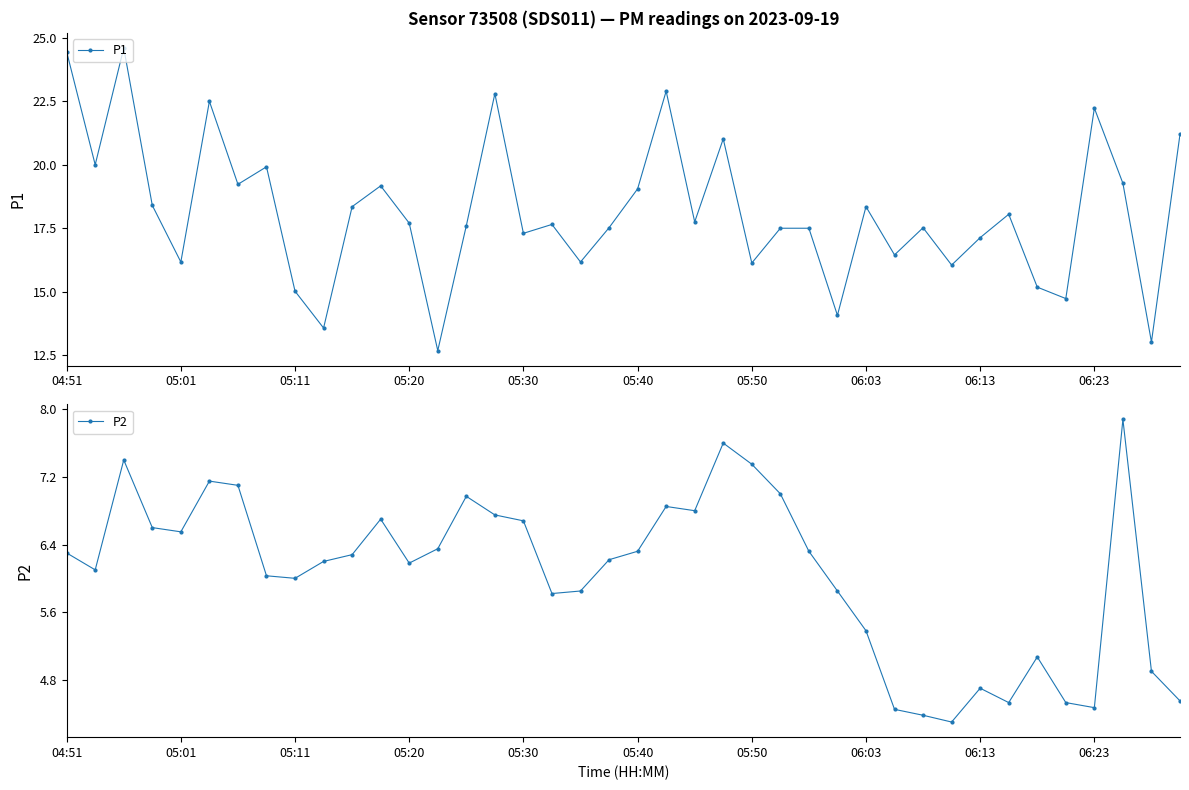

True or false: P1 and P2 intersect in this chart.

False